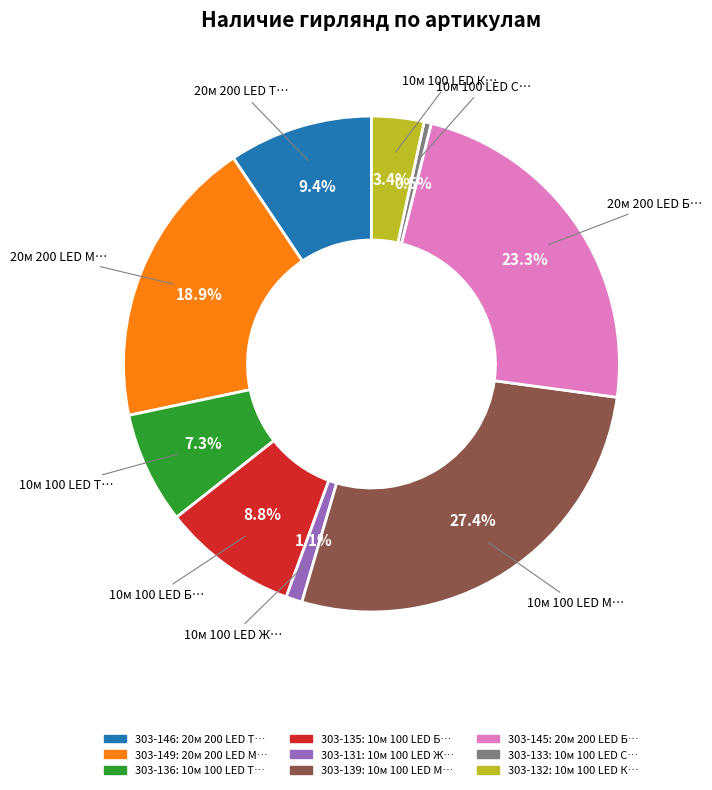

Which category has the biggest portion of the pie?

303-139